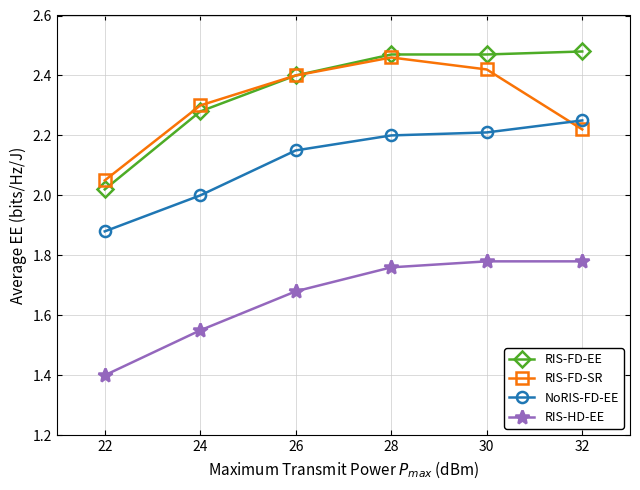

Is it true that RIS-FD-EE equals 1.0 at 26?

False